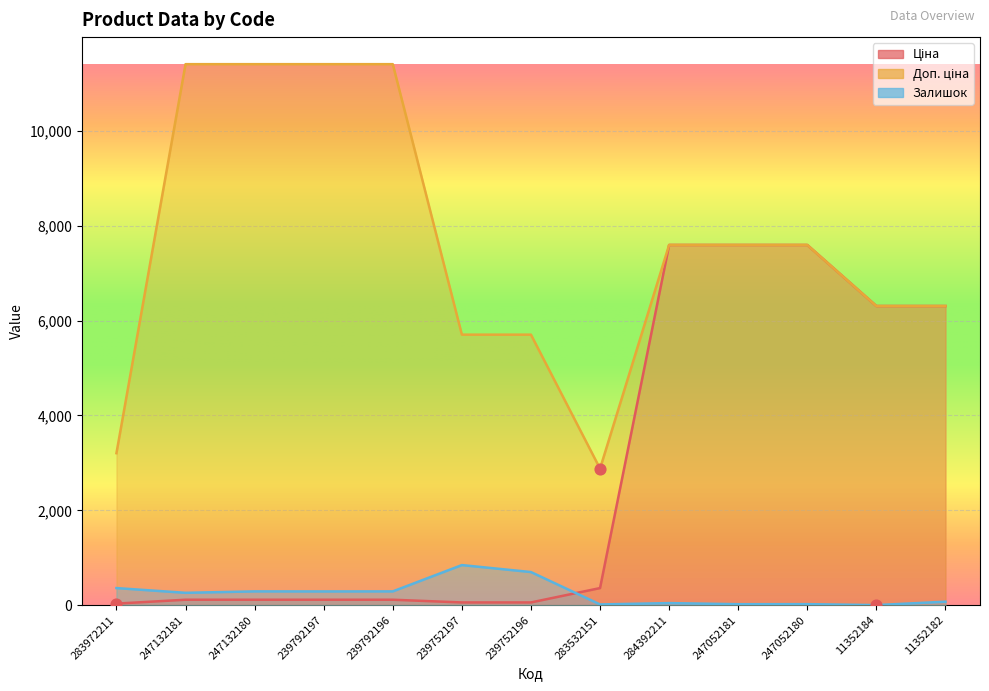

What is the total value across all series at 239792196?

11814.1